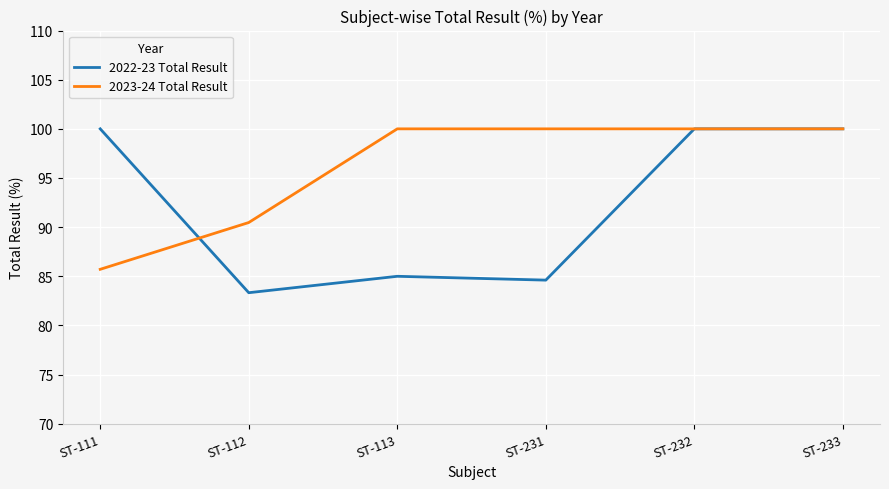

What is the minimum value for 2022-23 Total Result?

83.3